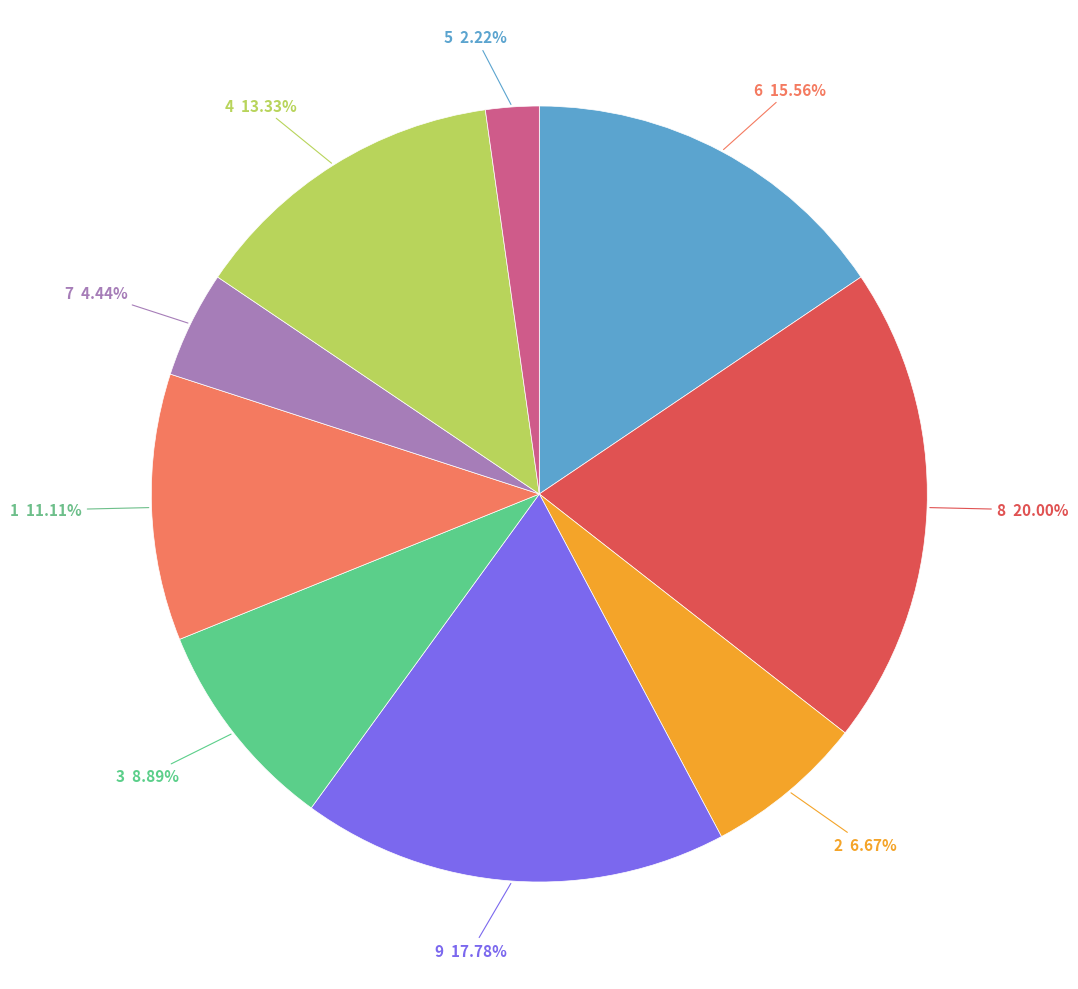

The 6 slice represents 3% of the pie. True or false?

False